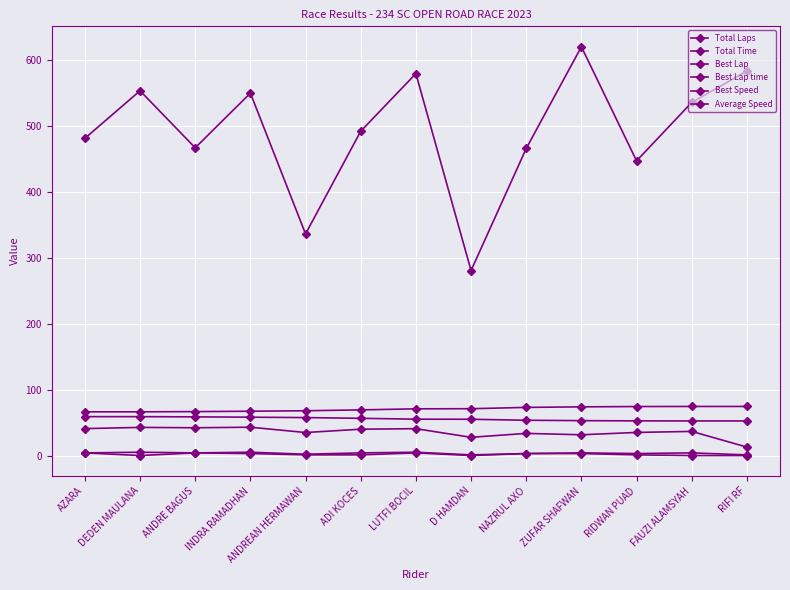

True or false: Best Speed has more than 0 points higher than both neighbors.

False